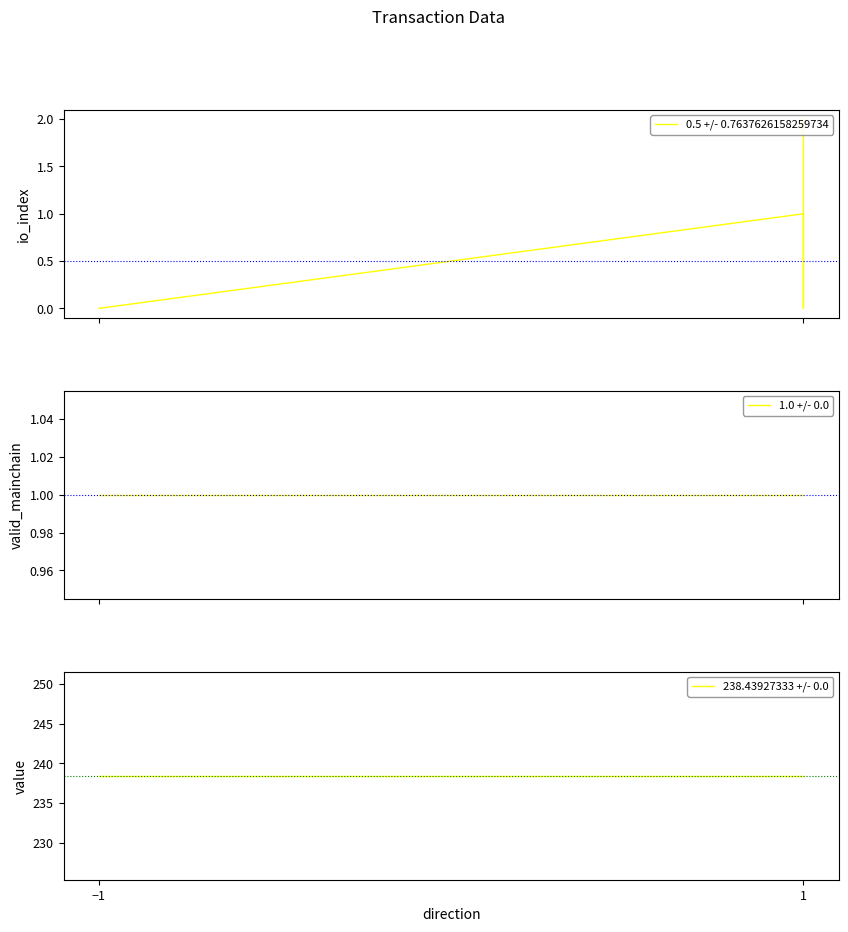

True or false: 238.43927333 +/- 0.0 has more than 1 interior local peaks.

False